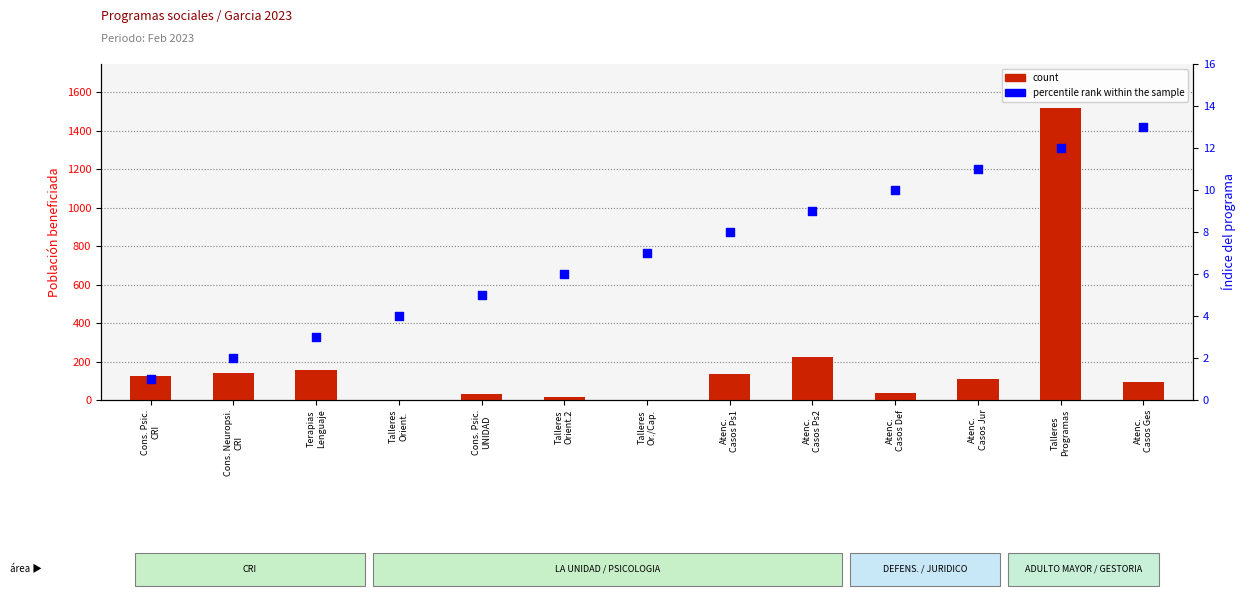

What is the total value across all series at Atenc.
Casos Ges?

107